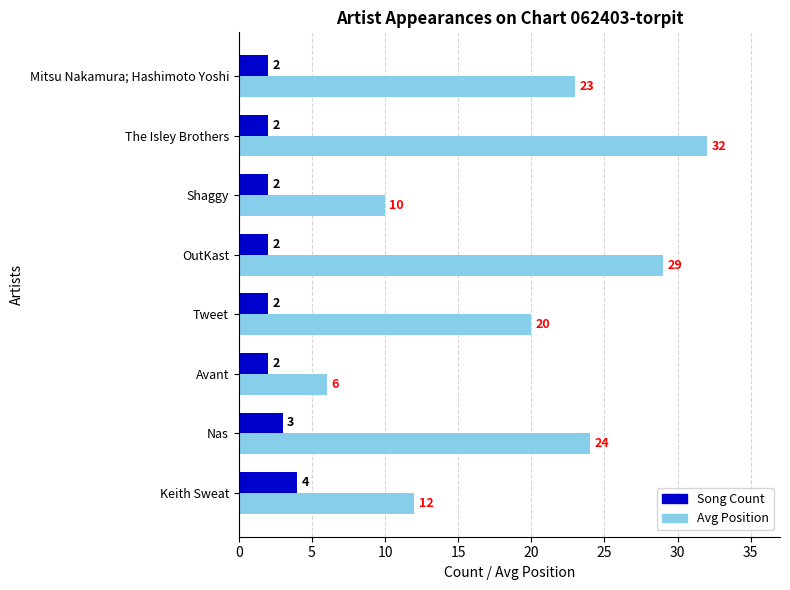

List the series in order of their peak value, lowest first.

Song Count, Avg Position